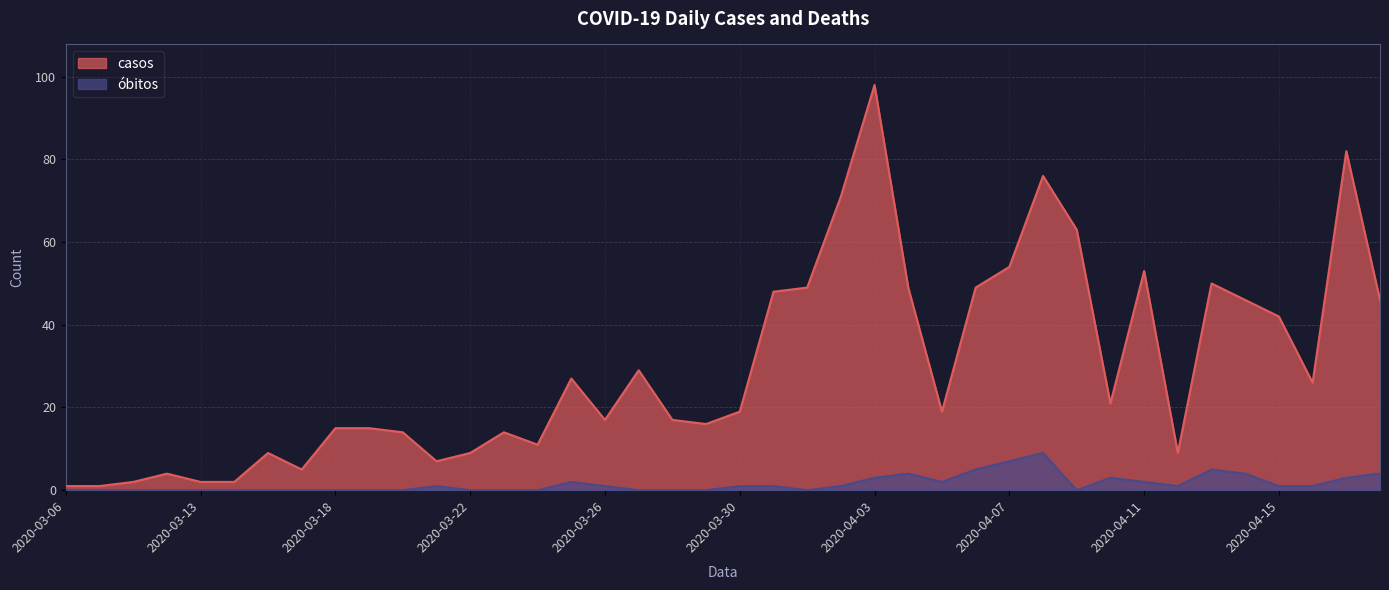

Rank the series at 2020-03-19 from highest to lowest value.

casos, obitos